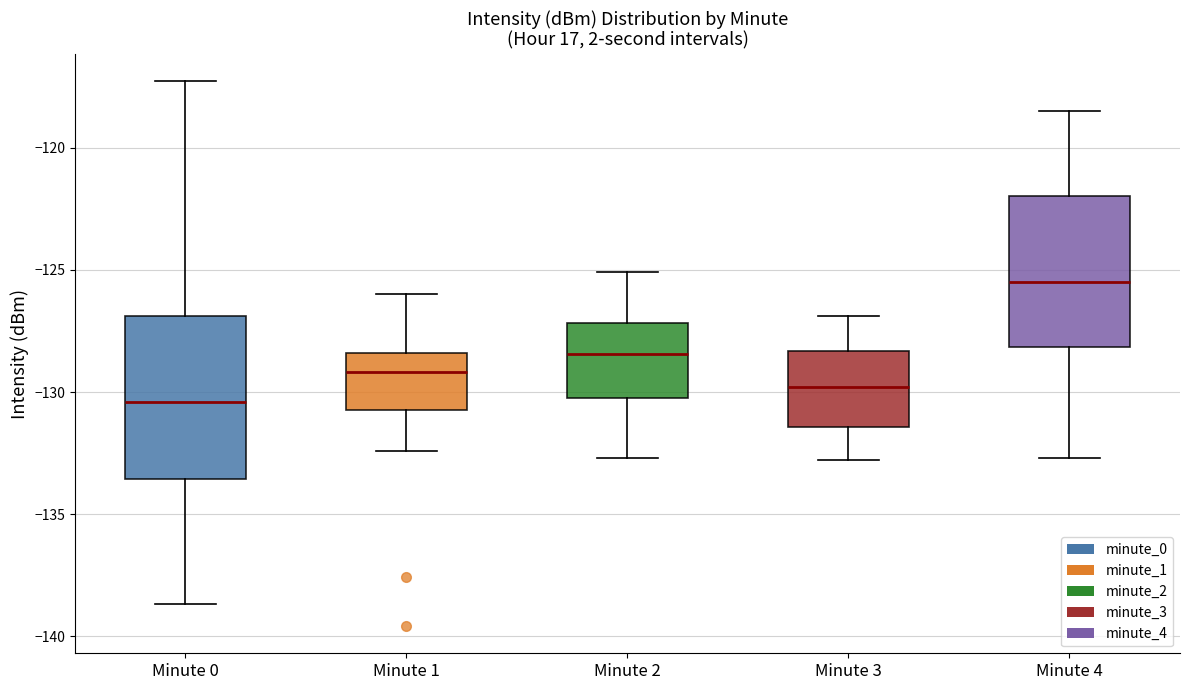

Reading left to right, transcribe this box plot: for each box, give where its median line is, the range the box spans, and where its two whiskers end, as read against the y-axis. The values are not printed on the chart, so give them approximately, as read against the axis.

Minute 0: median -130.5, box -133.5 to -127.0, whiskers -138.5 to -117.5
Minute 1: median -129.0, box -130.5 to -128.5, whiskers -132.5 to -126.0
Minute 2: median -128.5, box -130.0 to -127.0, whiskers -132.5 to -125.0
Minute 3: median -130.0, box -131.5 to -128.5, whiskers -133.0 to -127.0
Minute 4: median -125.5, box -128.0 to -122.0, whiskers -132.5 to -118.5